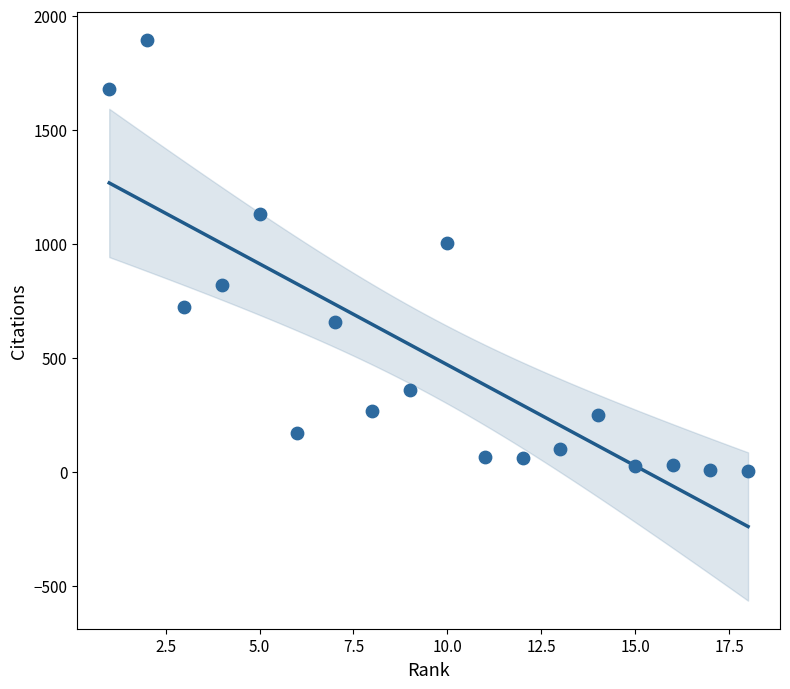

What Y value in the scatter plot is closest to 948?

1002